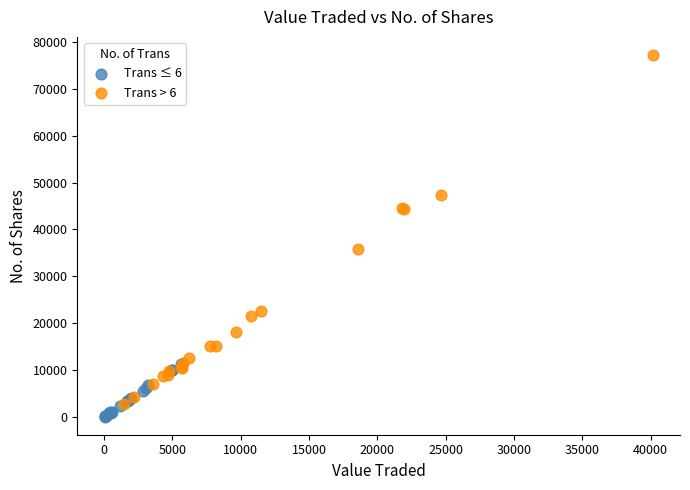

What are all the series names shown in the legend?

Trans ≤ 6, Trans > 6